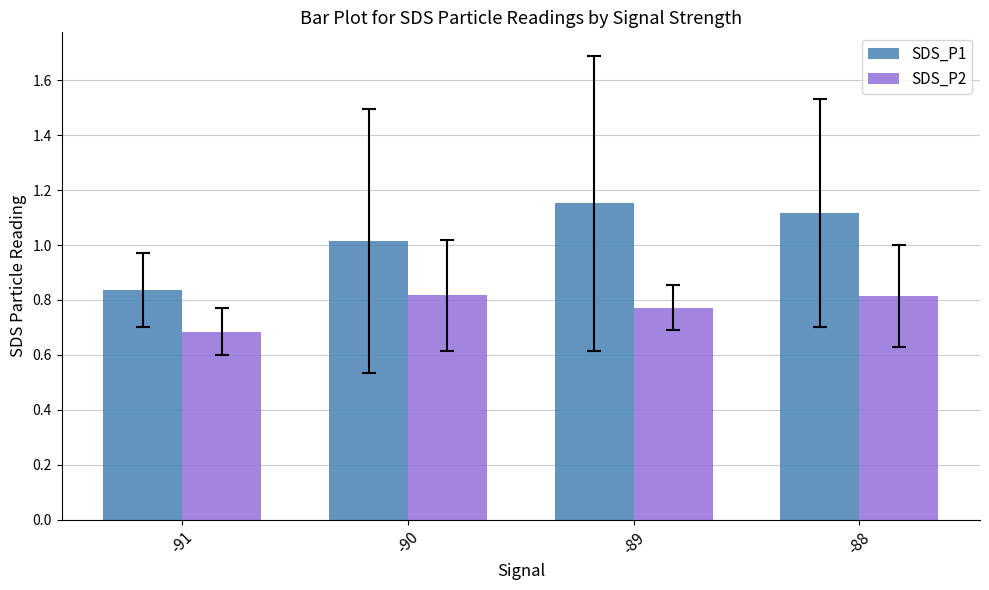

How many groups of bars are there?

4